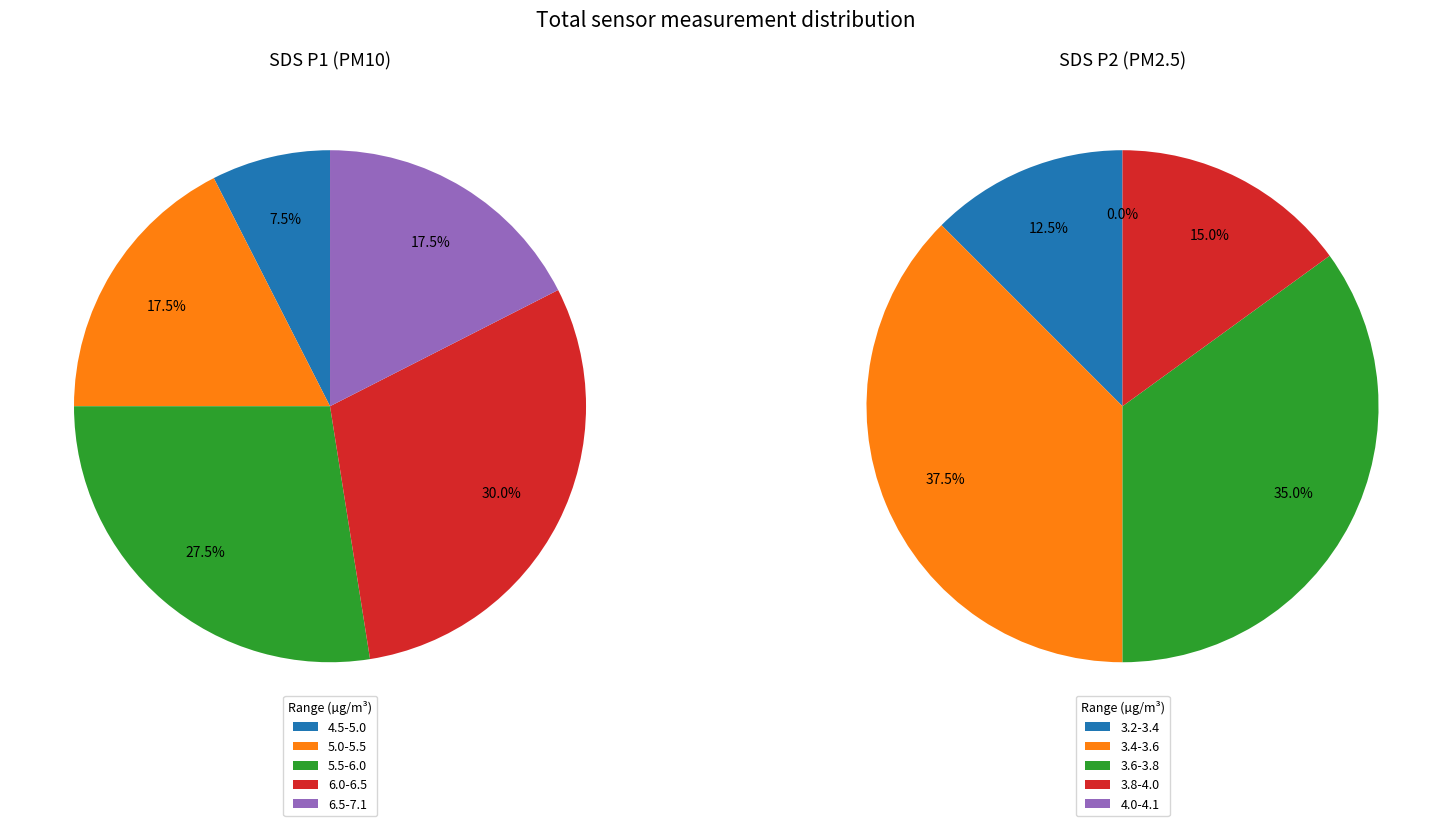

Which series has the largest range (max minus min)?

SDS_P1